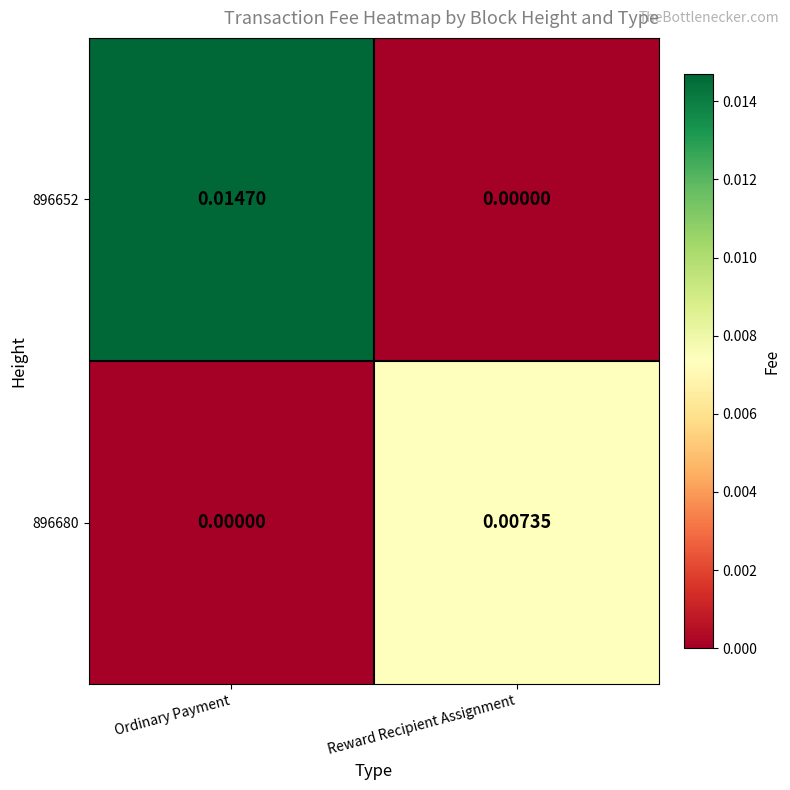

Which category has the highest value in the 896680 series?

Reward Recipient Assignment